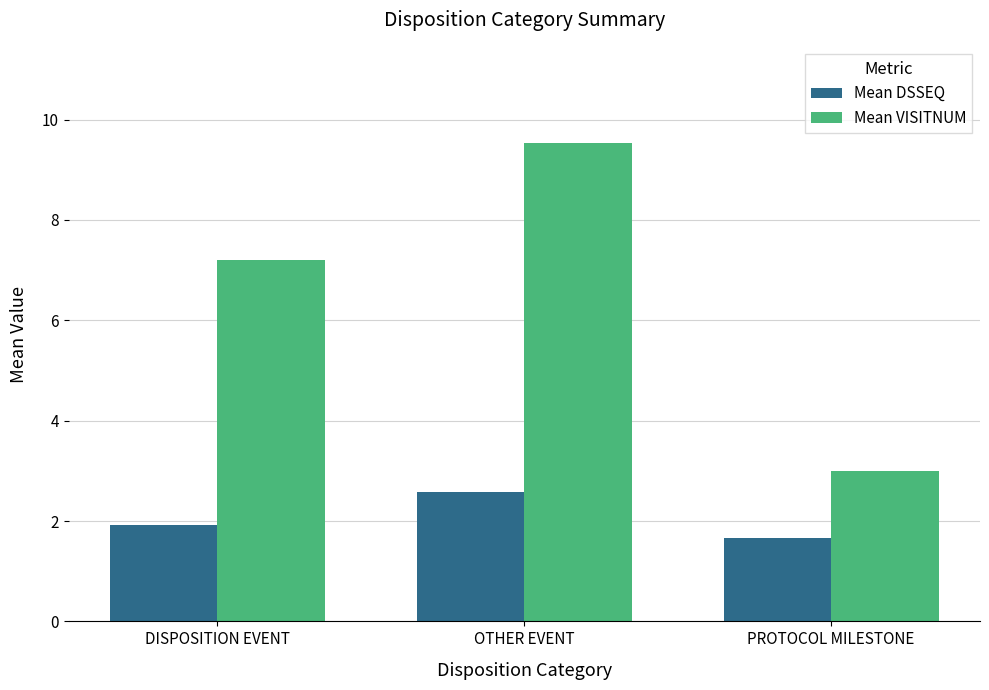

Which series has the widest spread of values?

Mean VISITNUM